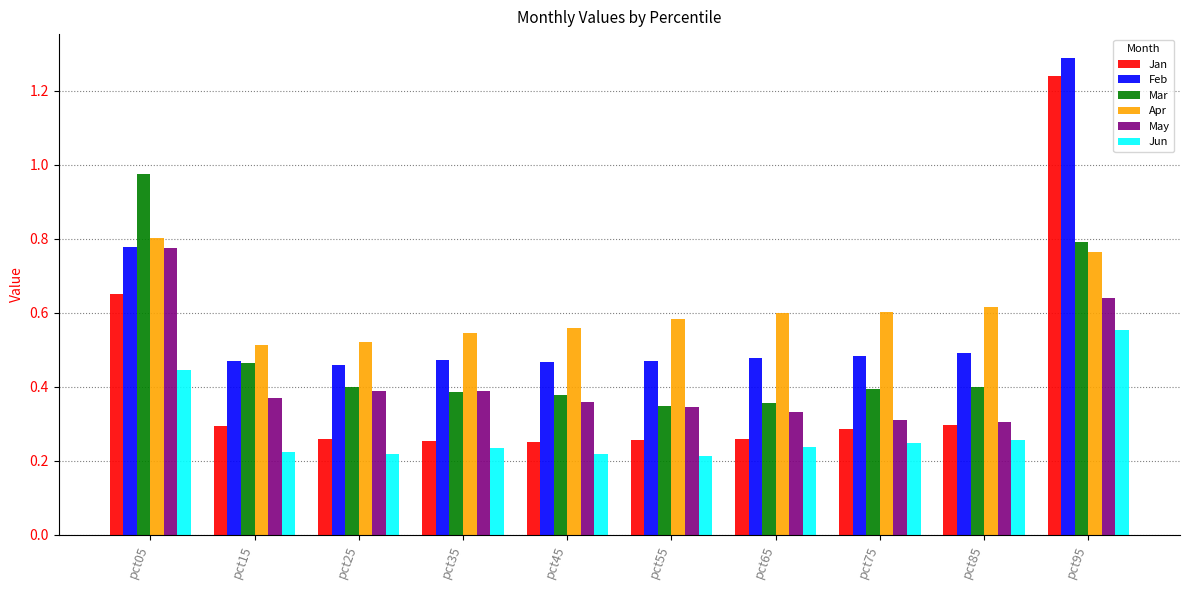

What is the greatest value displayed?

1.3